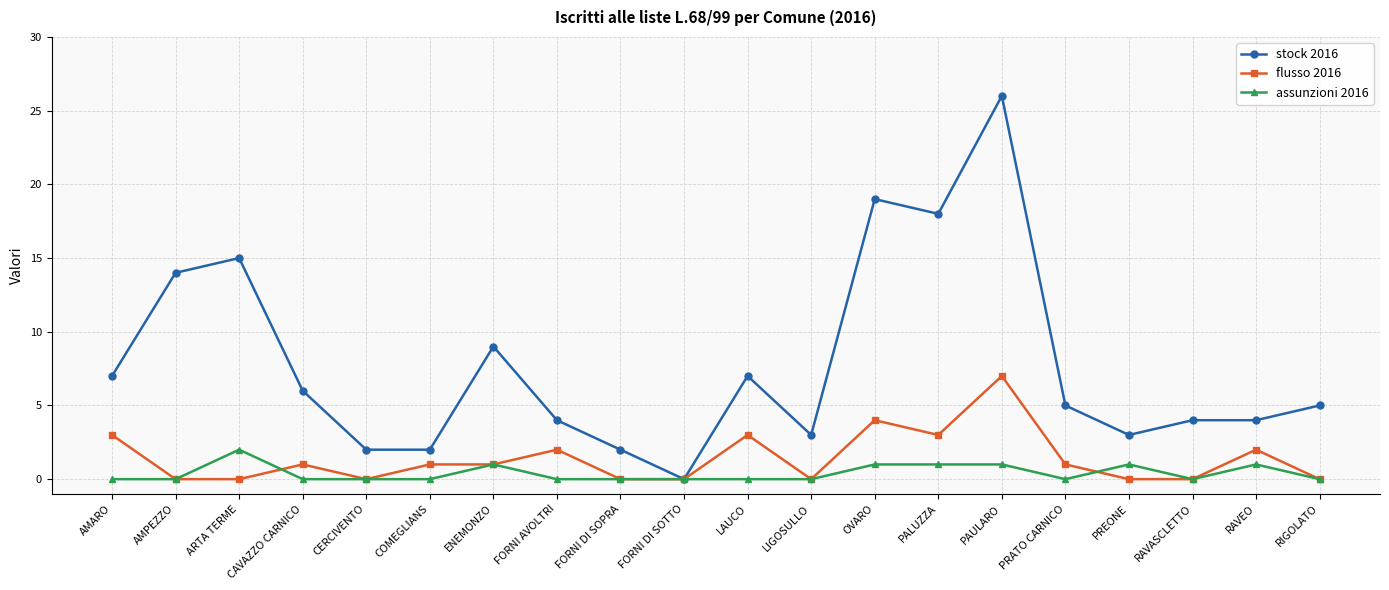

What is the maximum value shown in the chart?

26